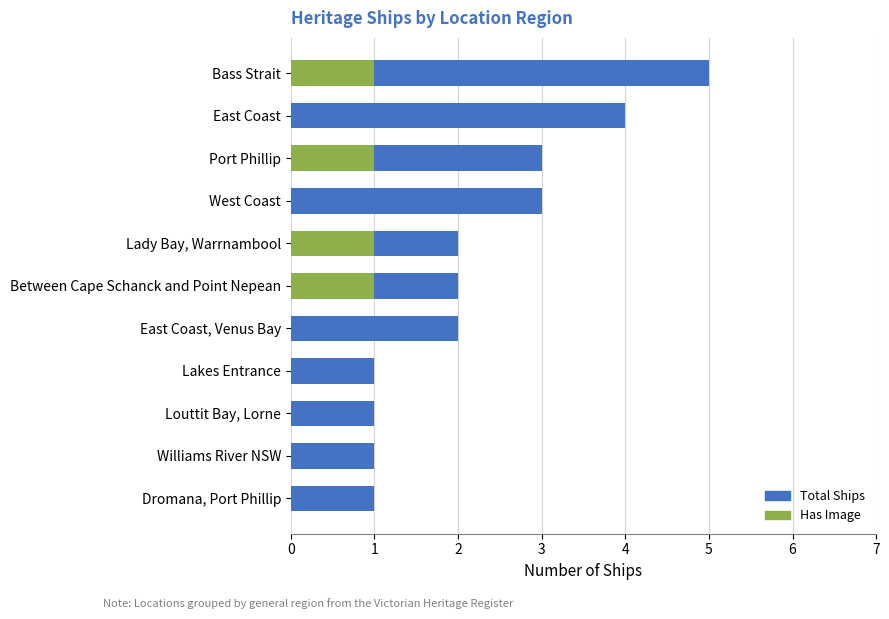

The Count series shows 2 at Louttit Bay, Lorne. True or false?

False